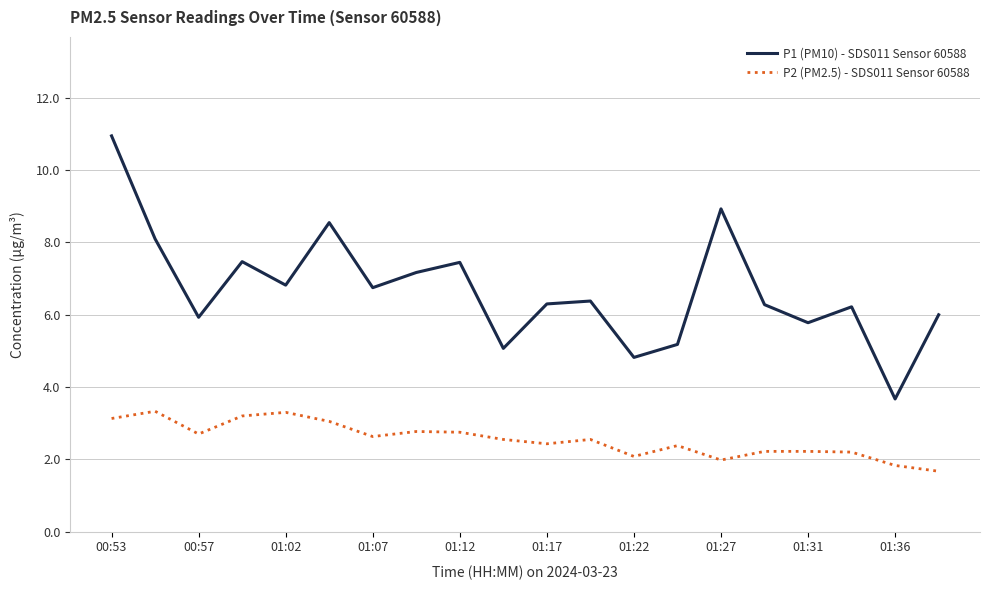

What is the minimum value for P1 (PM10) - SDS011 Sensor 60588?

3.7